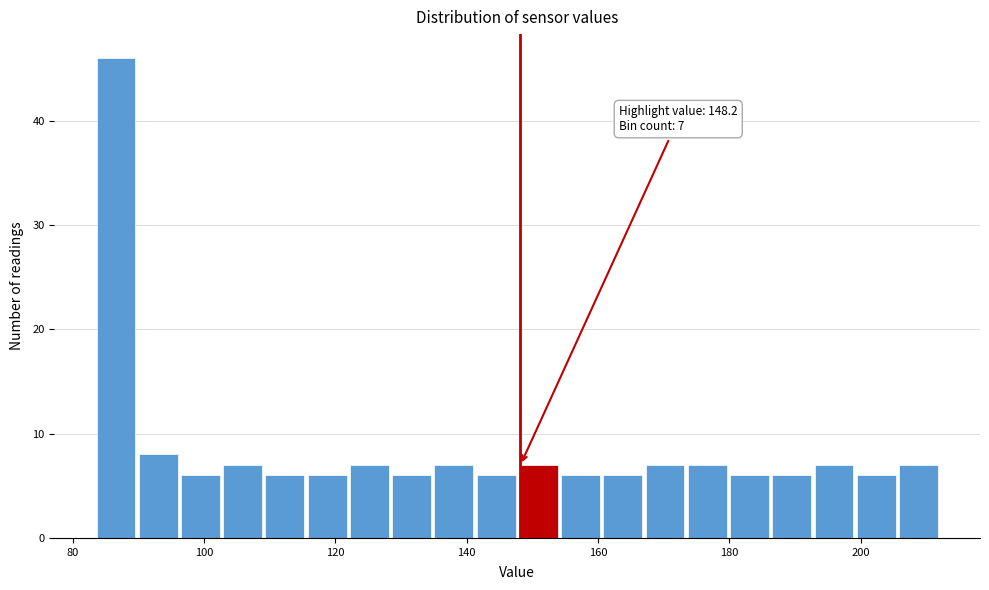

Around what value on the x-axis is the tallest bar? Give the approximate position of its centre, as read against the axis.

86